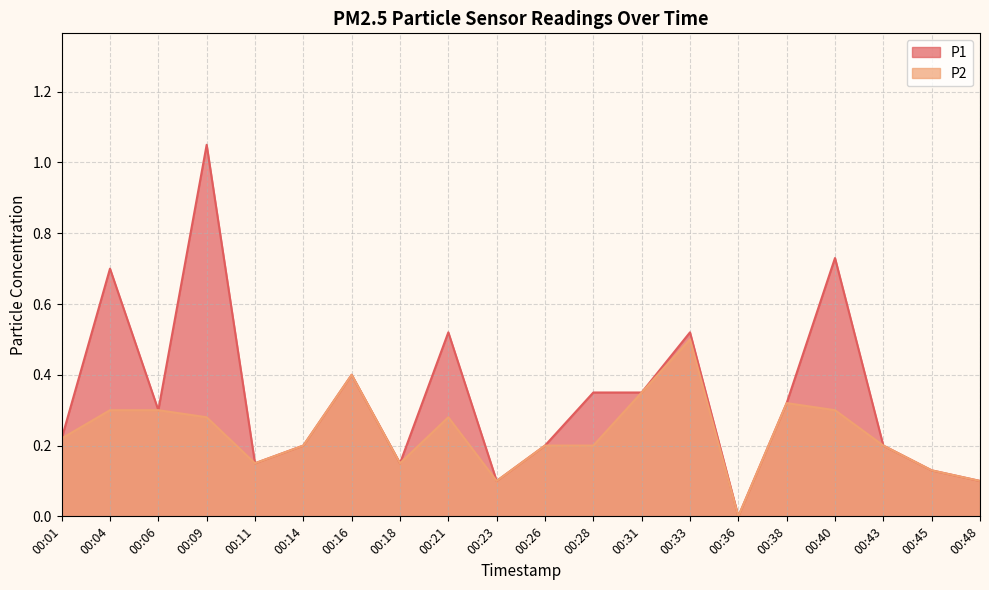

Between 00:18 and 00:43, which is larger?

00:43